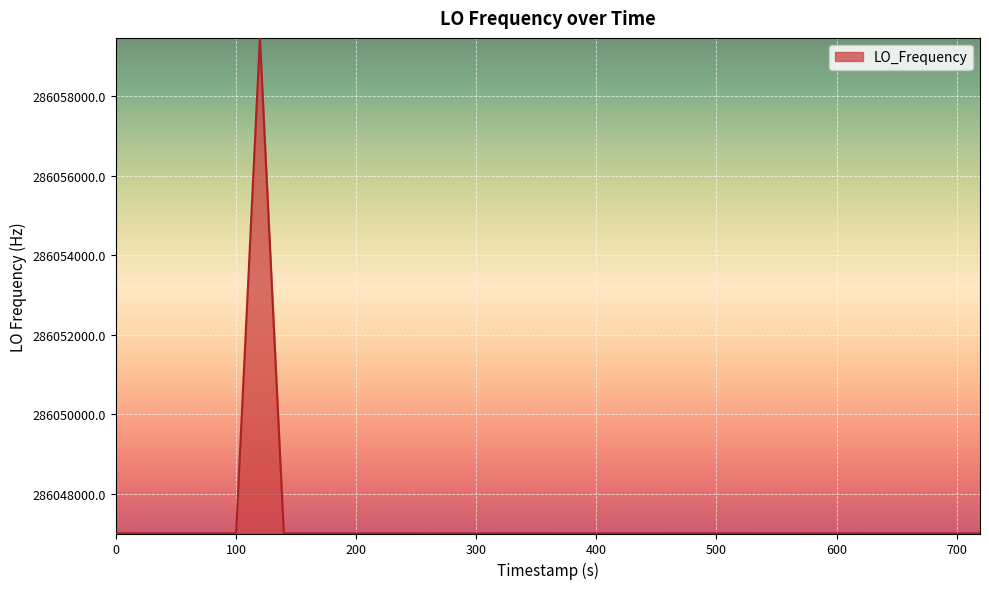

What is the difference between the maximum and minimum values?

12472.1